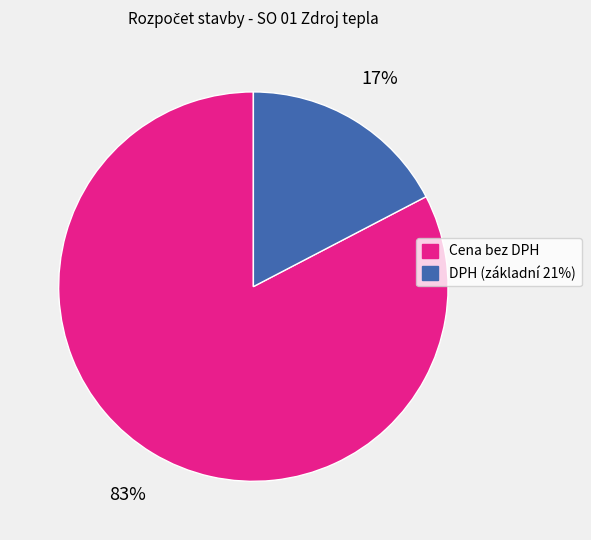

To the nearest percent, what is the combined percentage of DPH (základní 21%) and Cena bez DPH?

100%